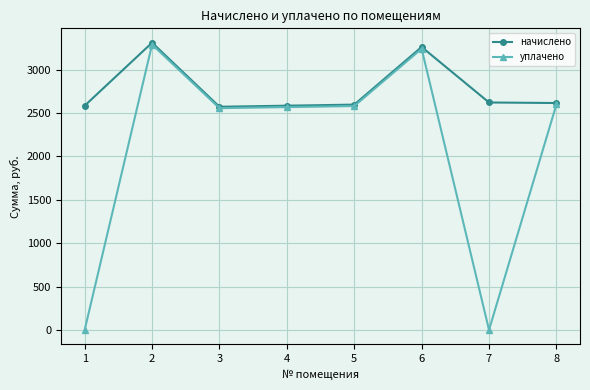

What is the difference between the maximum and minimum values in the начислено series?

738.7